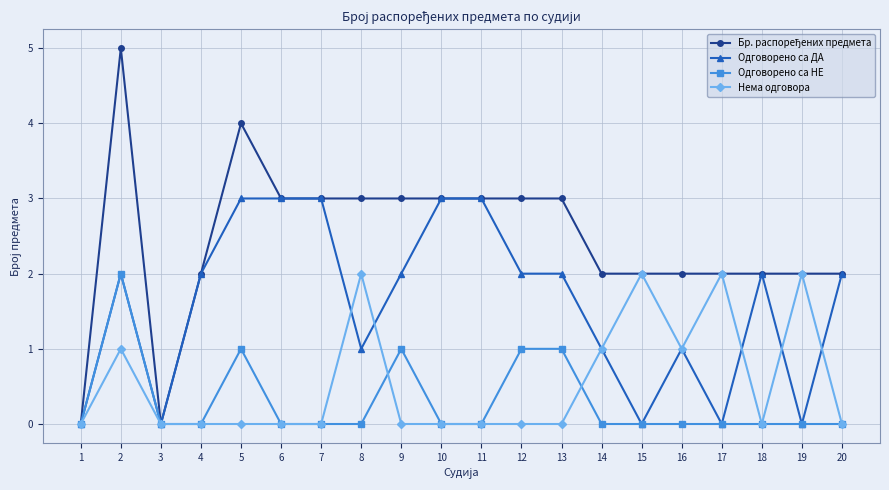

What is the spread (max minus min) of values at 13?

3